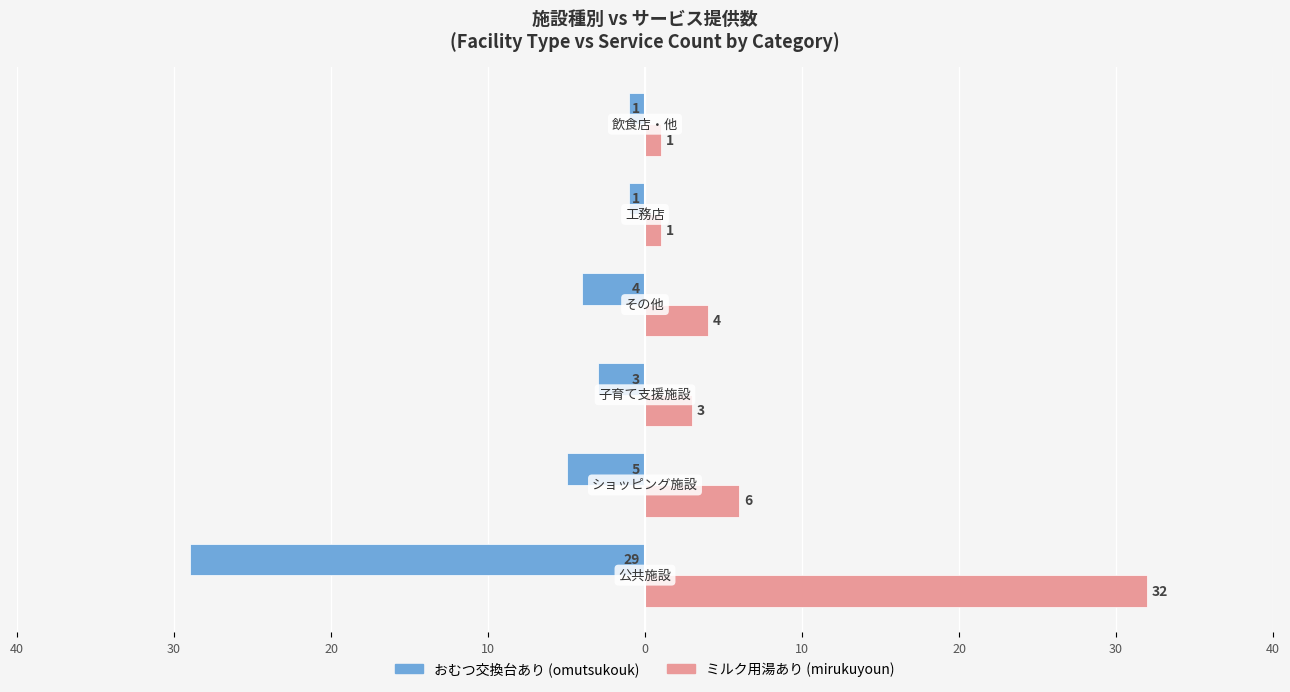

What is the value of the おむつ交換台あり (omutsukouk) bar at the 5th from the left?

-1